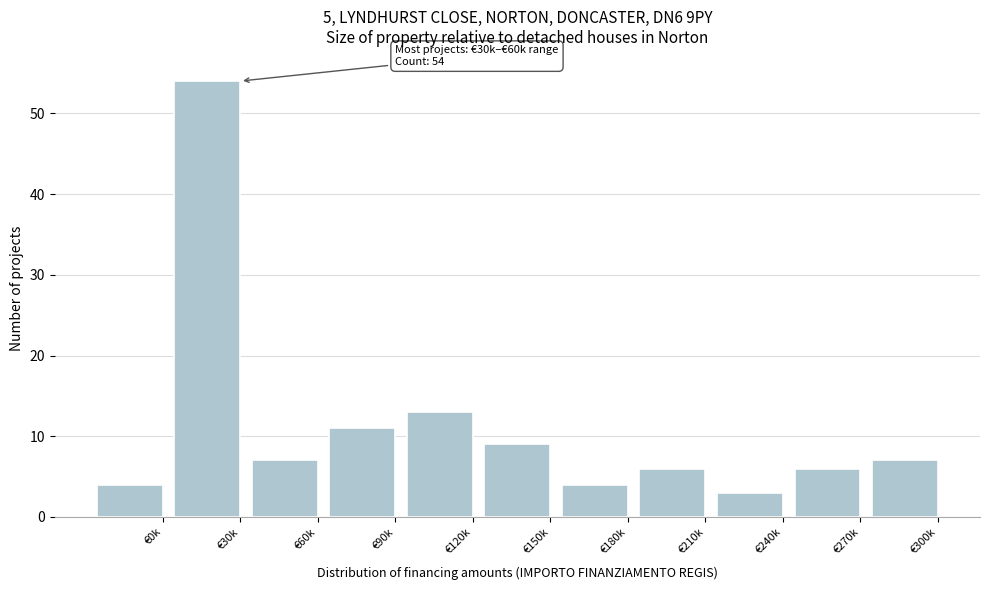

Reading left to right, extract all data points from this chart.

€0k=4	€30k=54	€60k=7	€90k=11	€120k=13	€150k=9	€180k=4	€210k=6	€240k=3	€270k=6	€300k=7